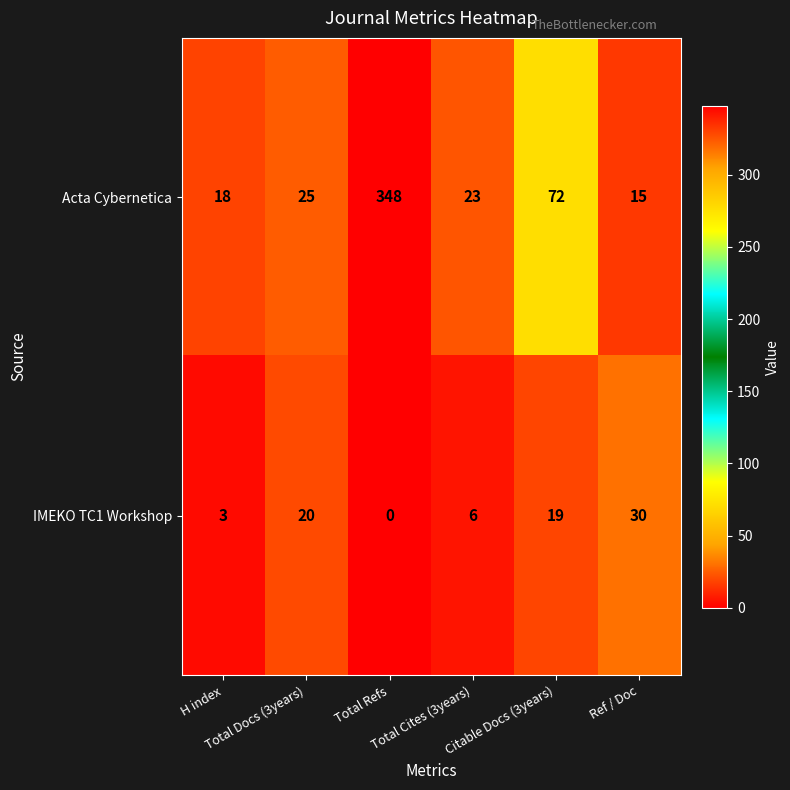

Which series has the largest total across all categories?

Acta Cybernetica